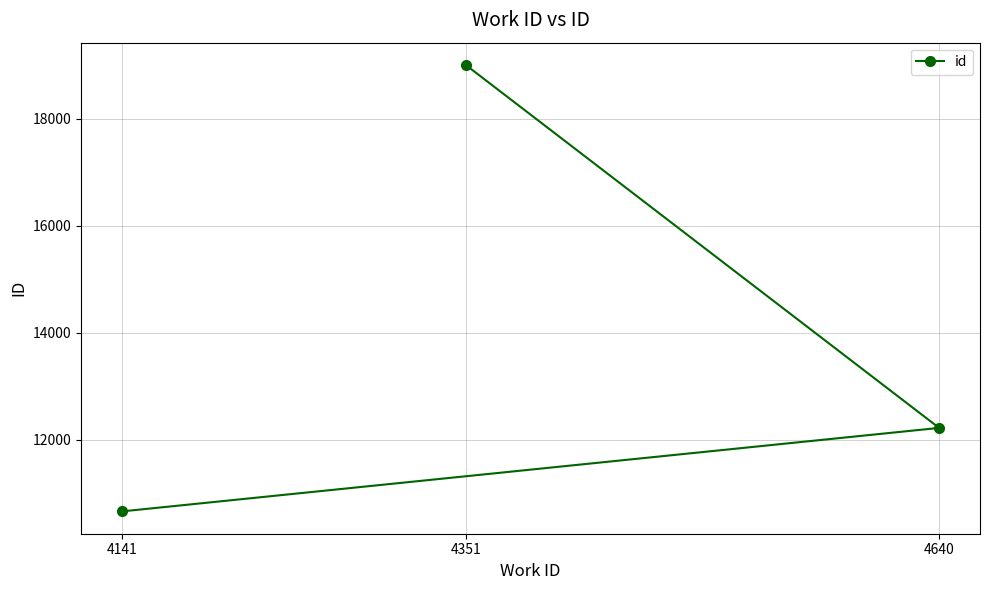

At which label is the value closest to 14830?

4640